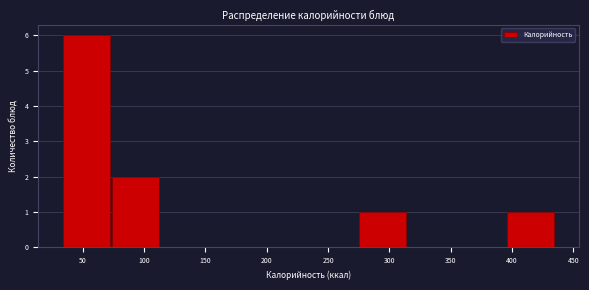

Reading left to right, list every bar in this chart as the range it spans on the x-axis followed by its height. Neither the bar edges nor the heights are printed on the chart, so give them approximately, as read against the axes.

35 to 75: 6
75 to 115: 2
115 to 155: 0
155 to 195: 0
195 to 235: 0
235 to 275: 0
275 to 315: 1
315 to 355: 0
355 to 395: 0
395 to 435: 1